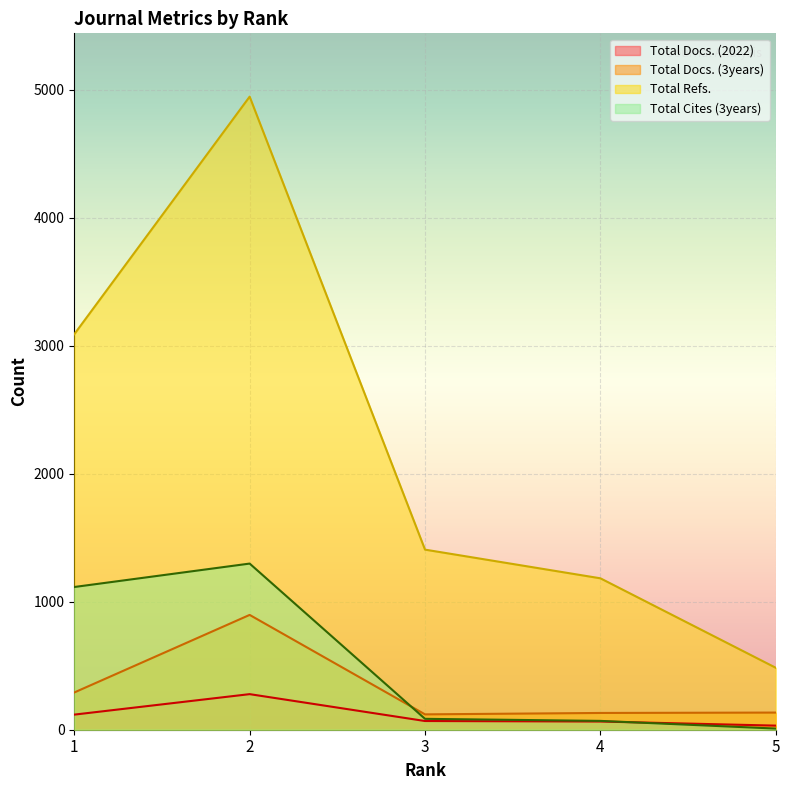

Reading left to right, what are all the values shown in this chart?

Total Docs. (2022): 1=118	2=278	3=68	4=64	5=32
Total Docs. (3years): 1=291	2=897	3=120	4=131	5=134
Total Refs.: 1=3090	2=4946	3=1407	4=1183	5=484
Total Cites (3years): 1=1115	2=1298	3=85	4=69	5=9